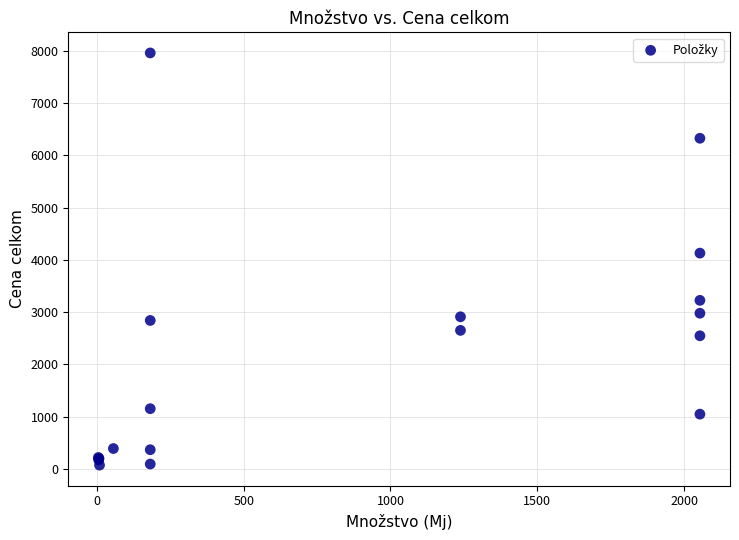

What Y value in the scatter plot is closest to 4015?

4128.9